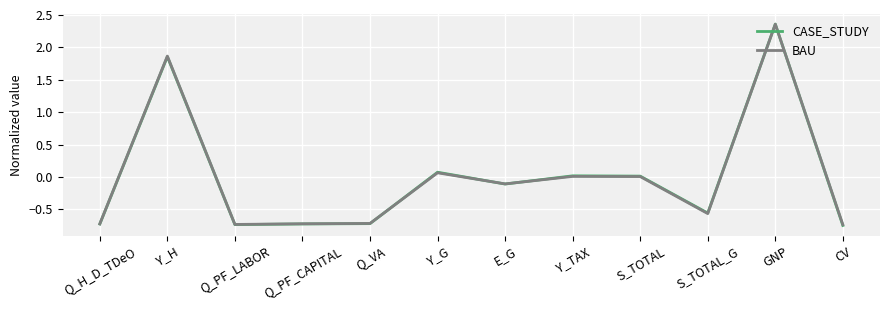

True or false: CASE_STUDY has a value of 0.0 at S_TOTAL.

True